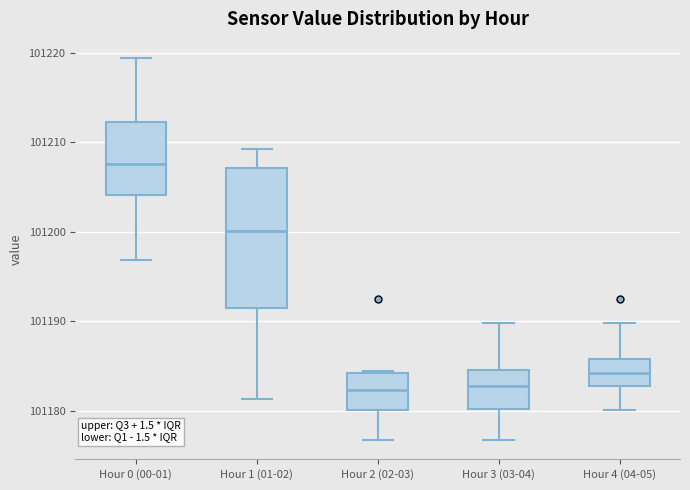

Reading left to right, transcribe this box plot: for each box, give where its median line is, the range the box spans, and where its two whiskers end, as read against the y-axis. The values are not printed on the chart, so give them approximately, as read against the axis.

Hour 0 (00-01): median 101208, box 101204 to 101212, whiskers 101197 to 101219
Hour 1 (01-02): median 101200, box 101192 to 101207, whiskers 101181 to 101209
Hour 2 (02-03): median 101182, box 101180 to 101184, whiskers 101177 to 101184
Hour 3 (03-04): median 101183, box 101180 to 101185, whiskers 101177 to 101190
Hour 4 (04-05): median 101184, box 101183 to 101186, whiskers 101180 to 101190